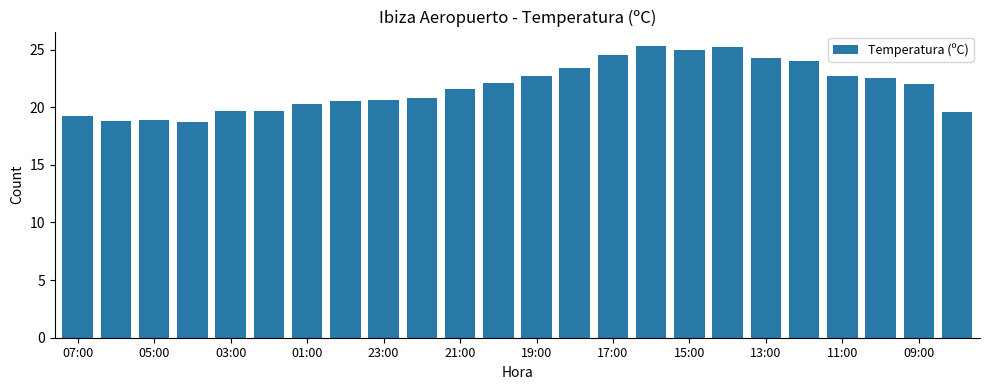

Count the number of data series in this chart.

1